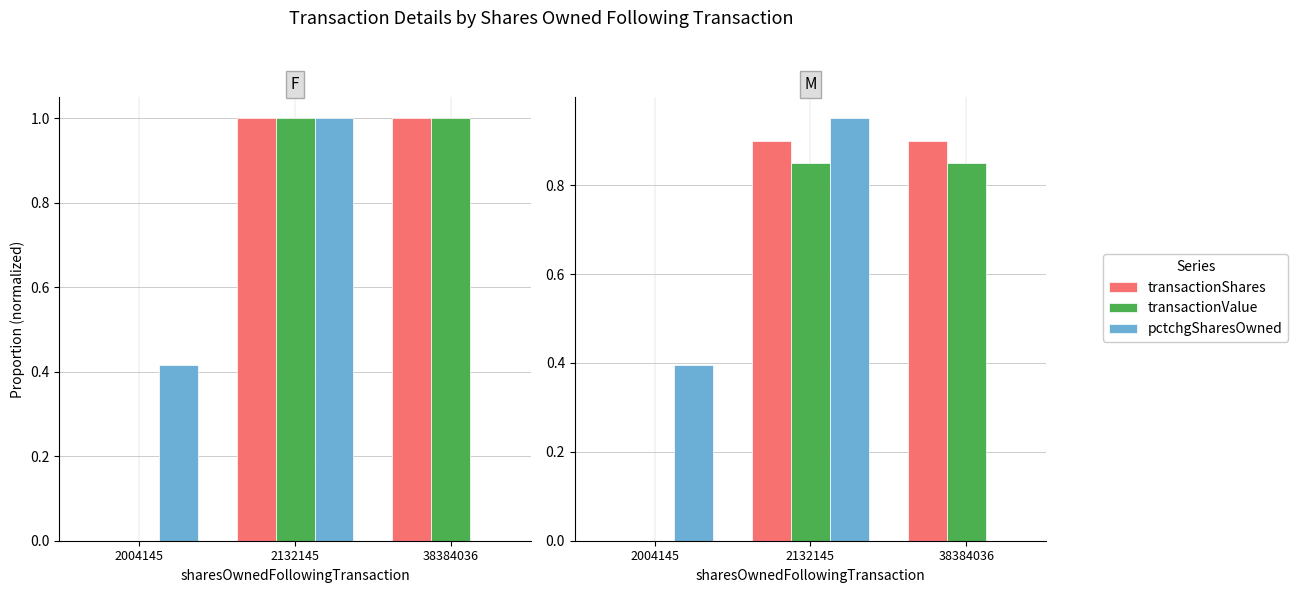

List the series in order of their overall mean, lowest first.

pctchgSharesOwned, transactionValue, transactionShares